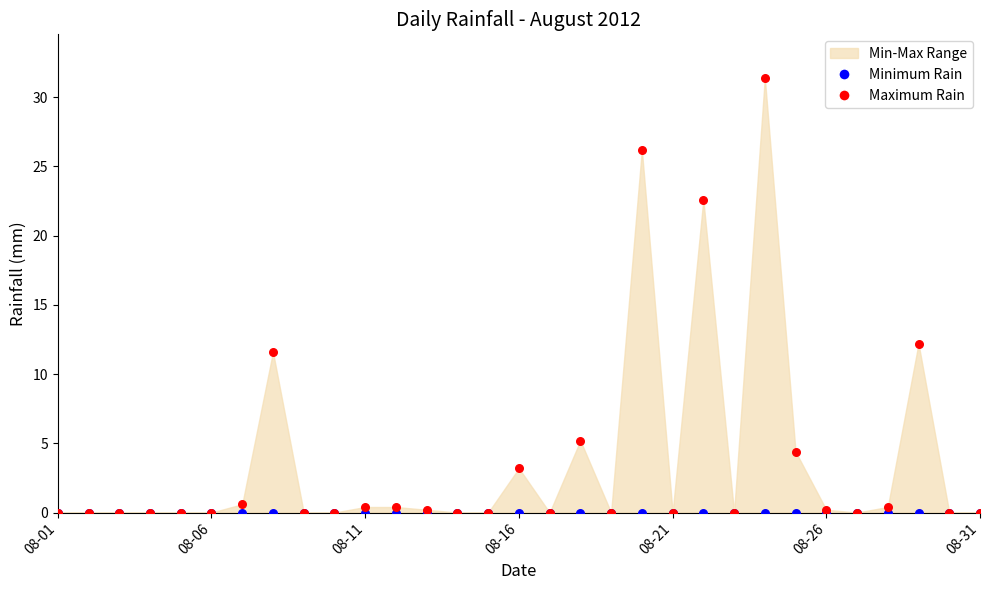

Which series contains the highest Y value?

Maximum Rain